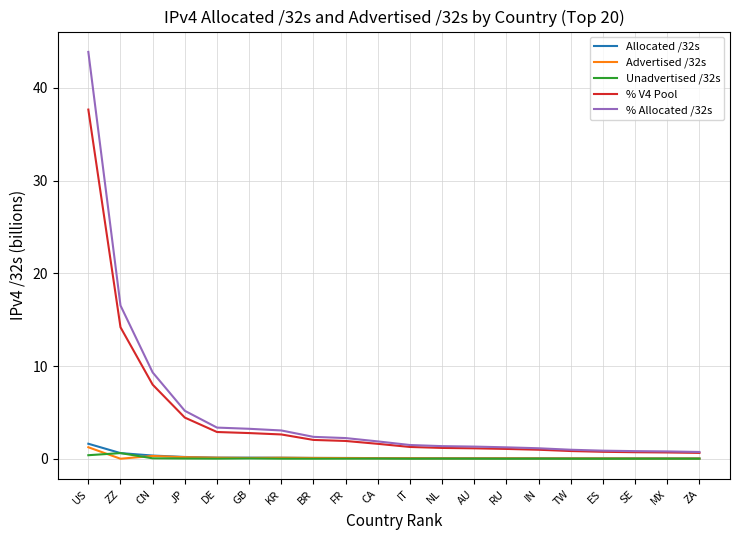

What is the difference between the second highest and second lowest values in the % Allocated /32s series?

15.7